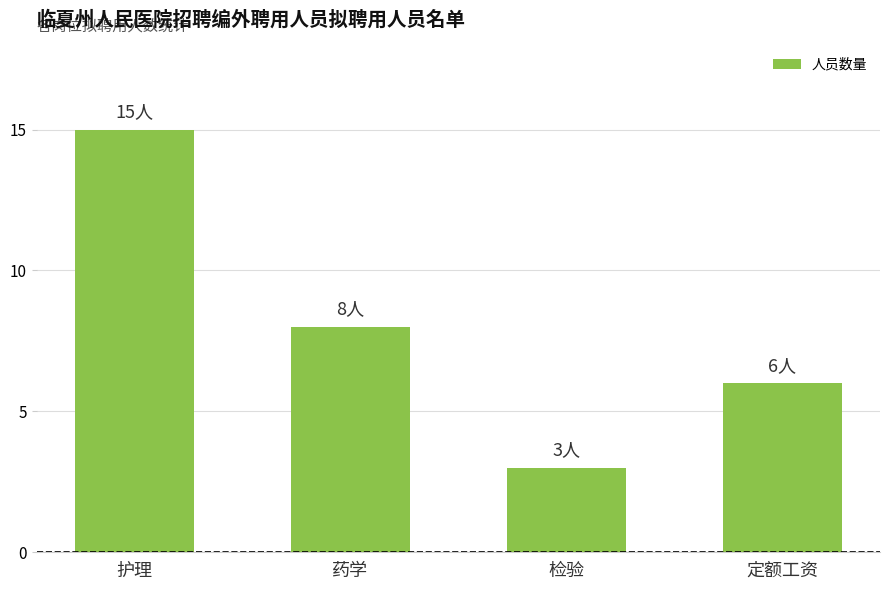

What is the sum of all values?

32